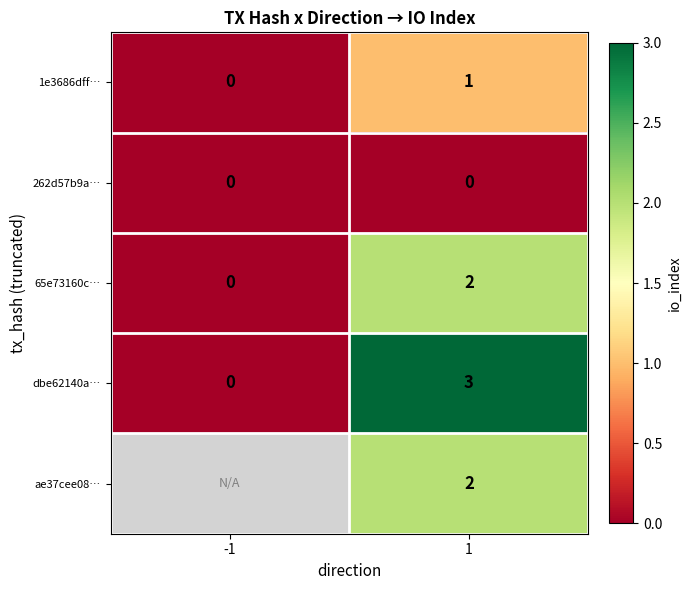

Is the value of dbe62140a… at 1 greater than the value of 1e3686dff… at 1?

Yes